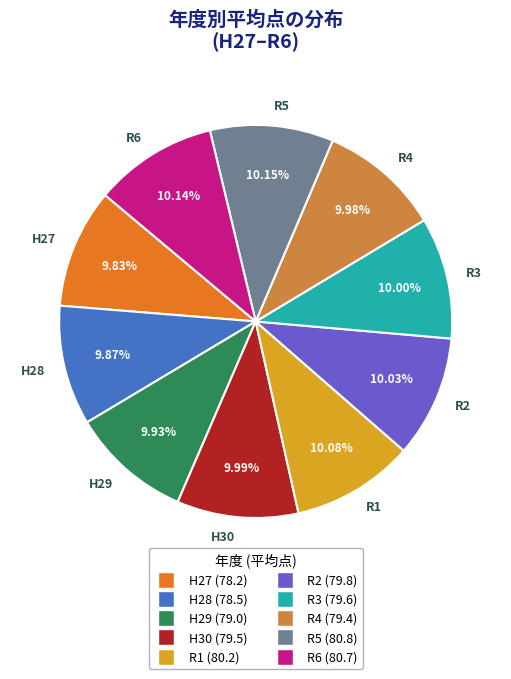

Approximately how many times larger is the value at H30 compared to R1?

1.0